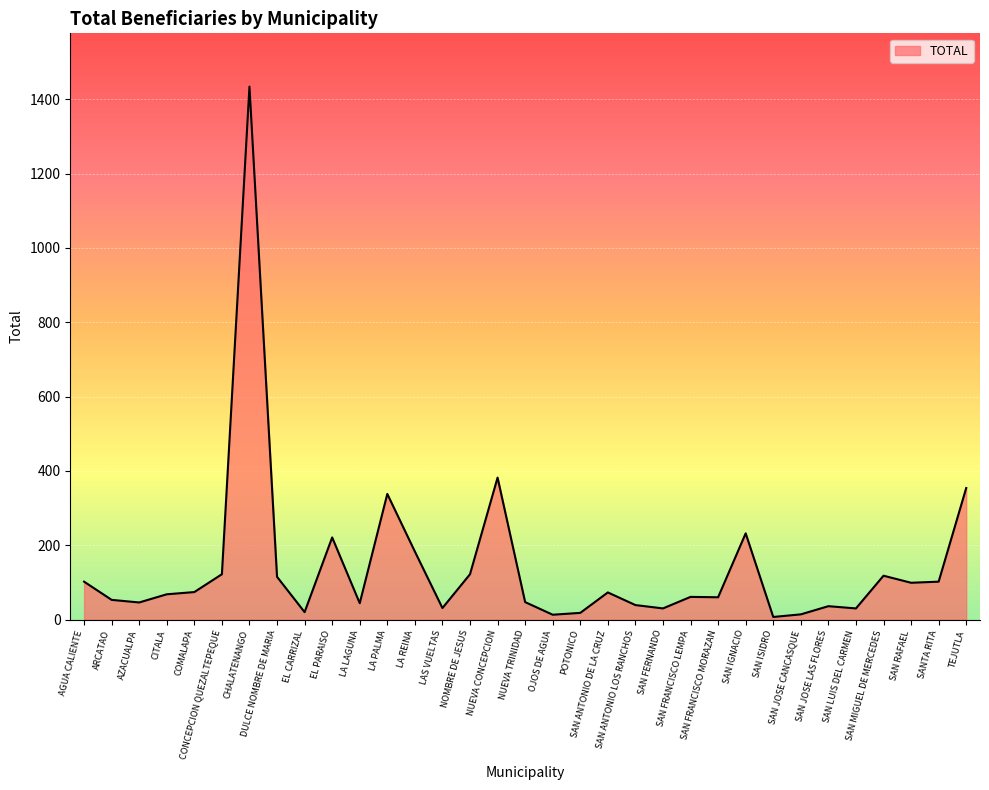

Is it true that the value at SAN ANTONIO DE LA CRUZ is 131?

False